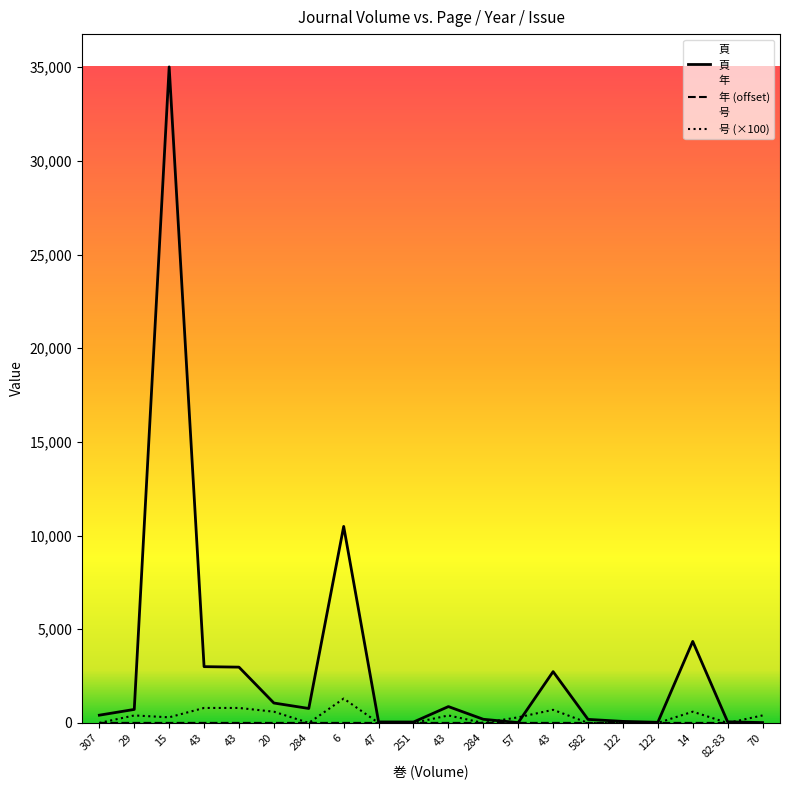

At which category does 年 (offset) reach its first local valley?

284